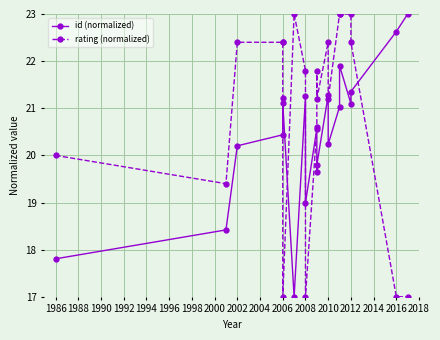

Which series has the largest total across all categories?

rating (normalized)